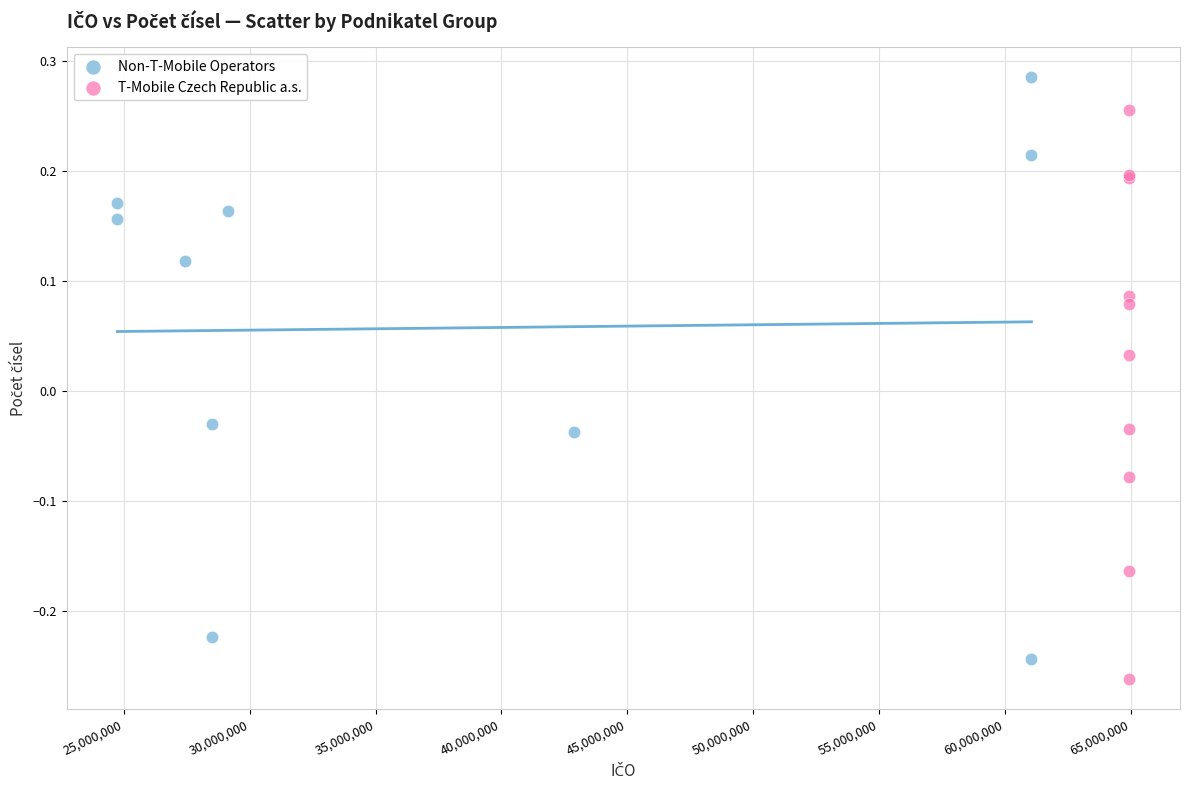

What are all the series names shown in the legend?

Non-T-Mobile Operators, T-Mobile Czech Republic a.s.